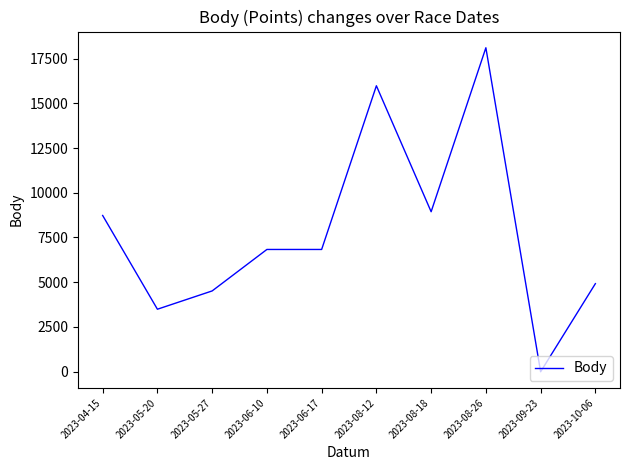

Where is the data nearest to the value 9050?

2023-08-18